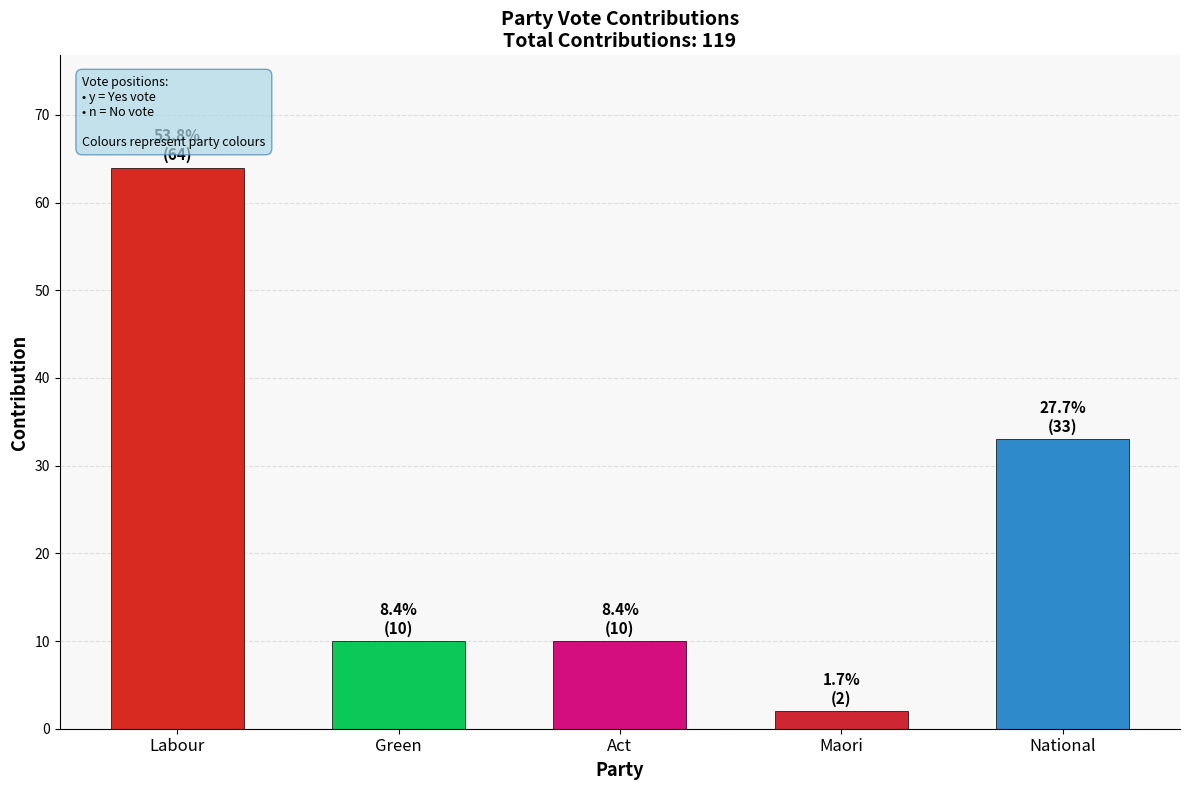

The chart shows a value of 2 at maori. True or false?

True